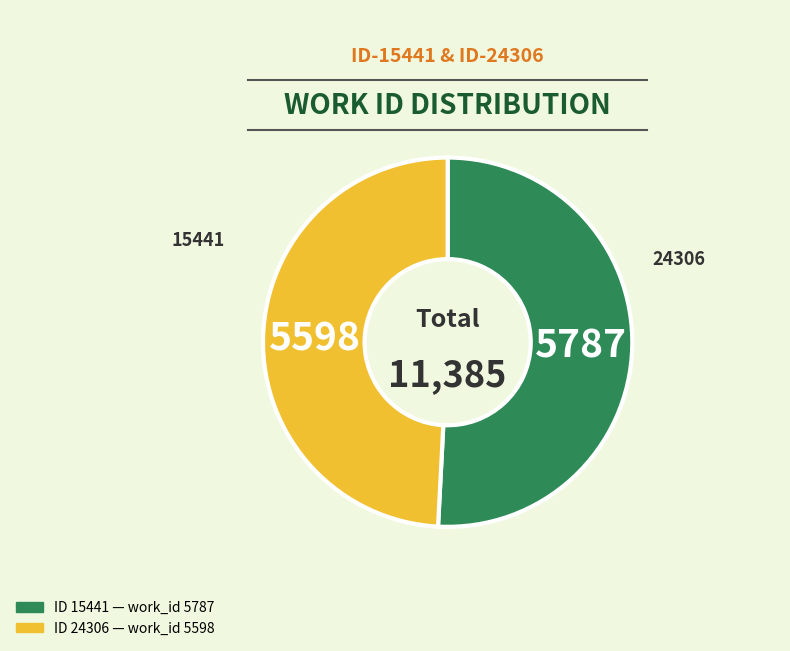

Is there any slice that represents more than half of the pie?

Yes